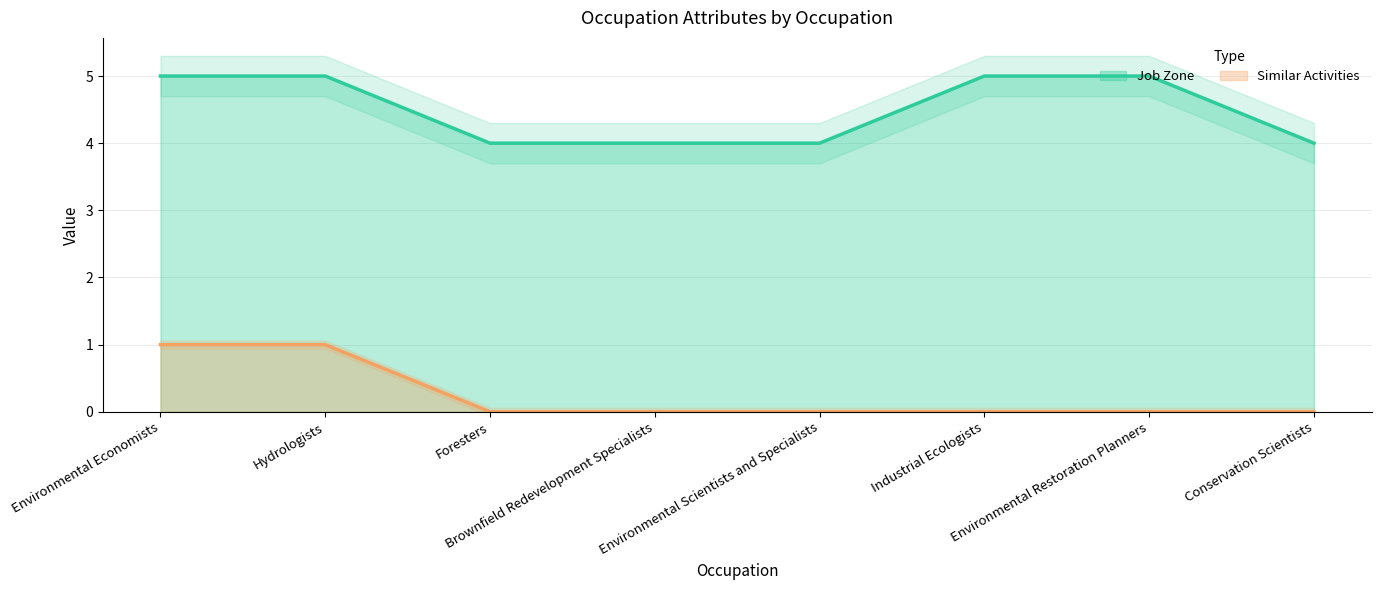

True or false: Similar Activities has a value of 0 at Industrial Ecologists.

False